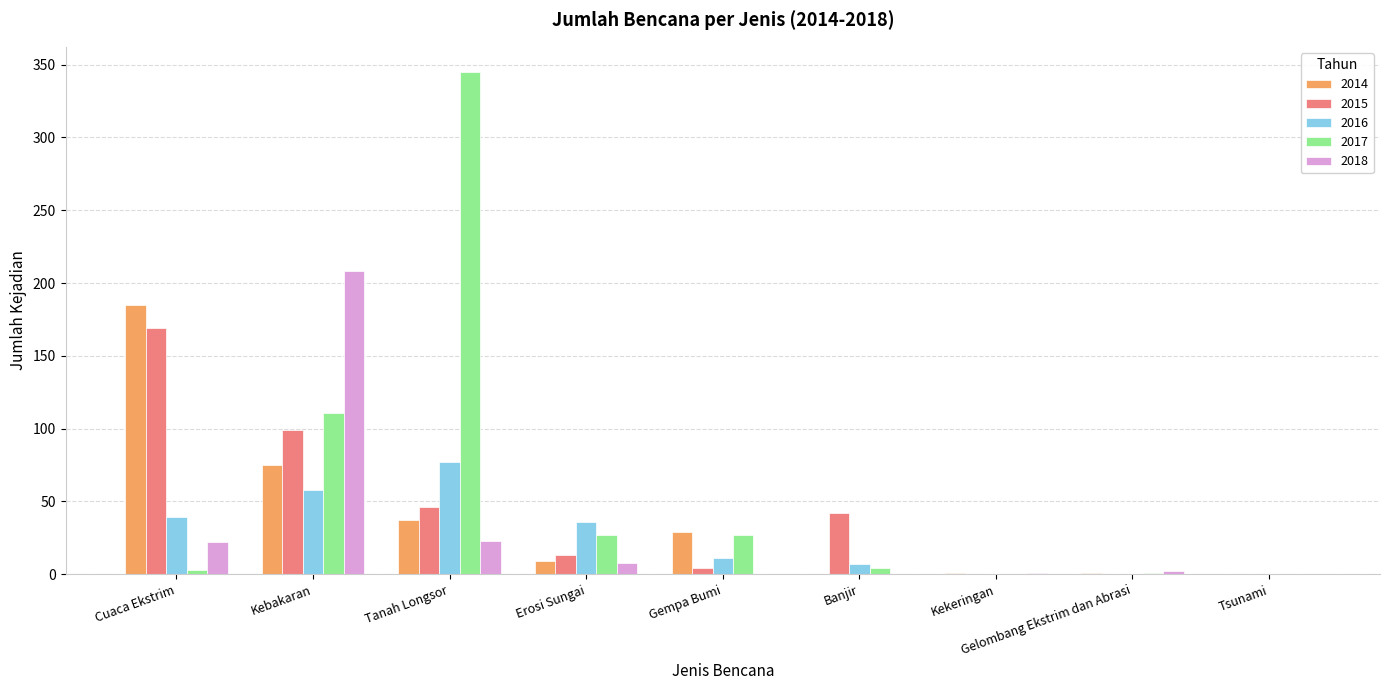

Are the bars horizontal?

No